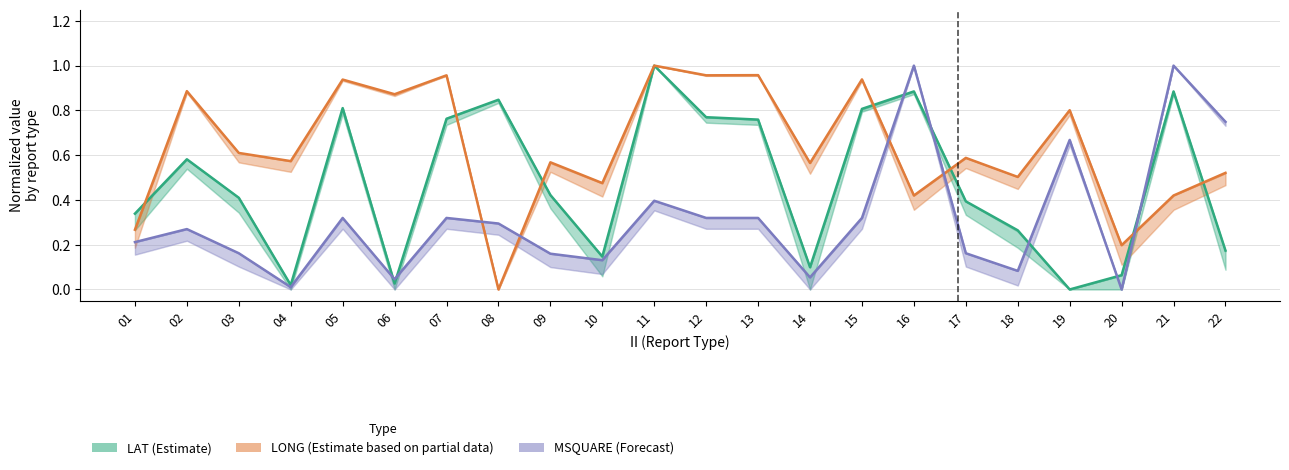

Which category has the highest value in the MSQUARE (Forecast) series?

16